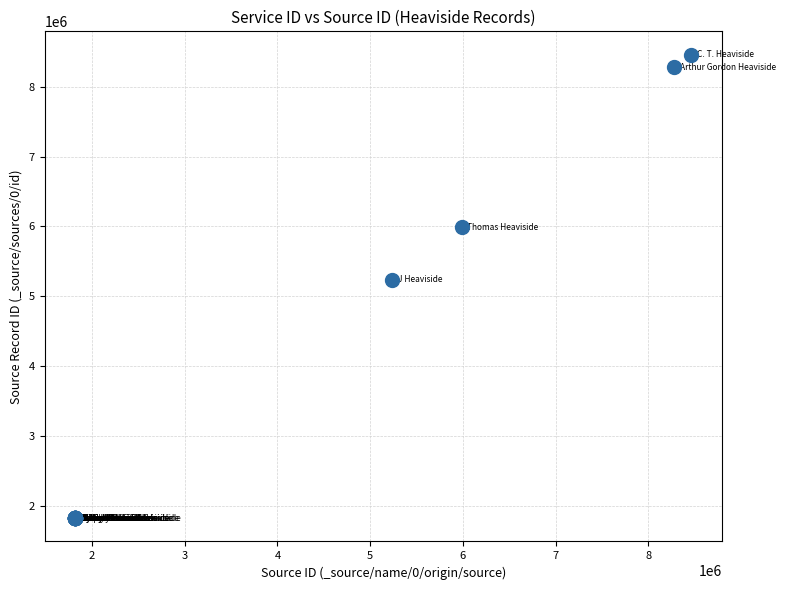

What Y value in the scatter plot is closest to 5141594?

5238896